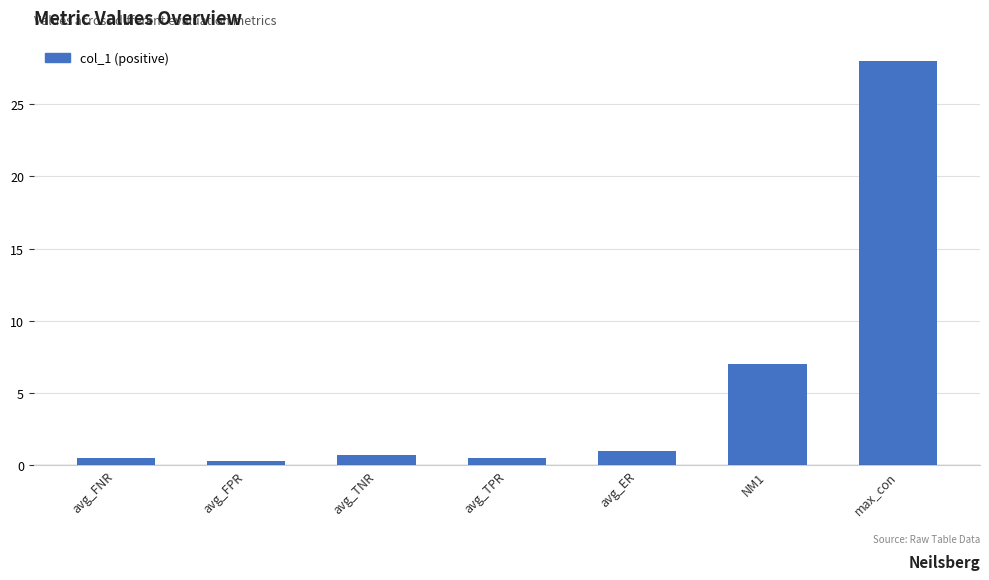

Reading right to left, transcribe all the data shown in this chart.

max_con=28.0	NM1=7.0	avg_ER=1.0	avg_TPR=0.5	avg_TNR=0.7	avg_FPR=0.3	avg_FNR=0.5